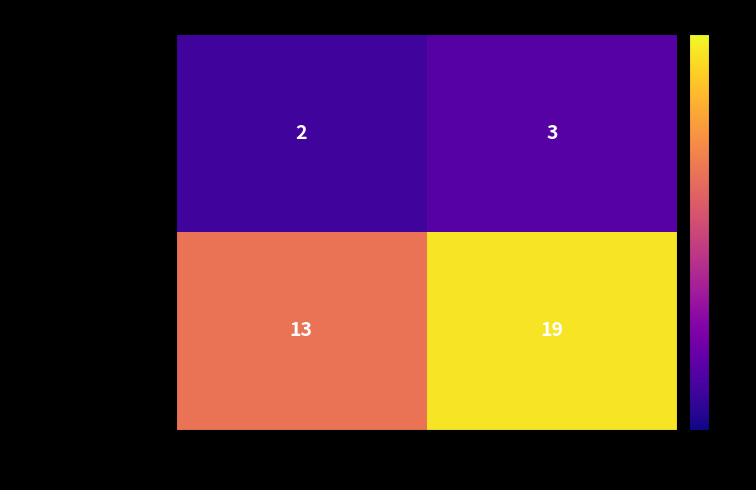

The республиканский series shows 13 at натфуллина А. True or false?

True